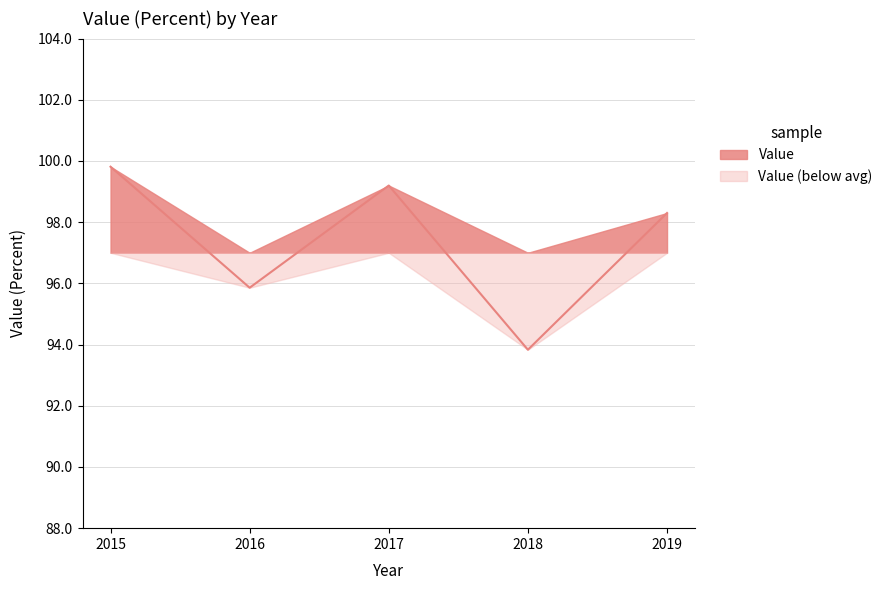

What is the maximum value shown in the chart?

99.8